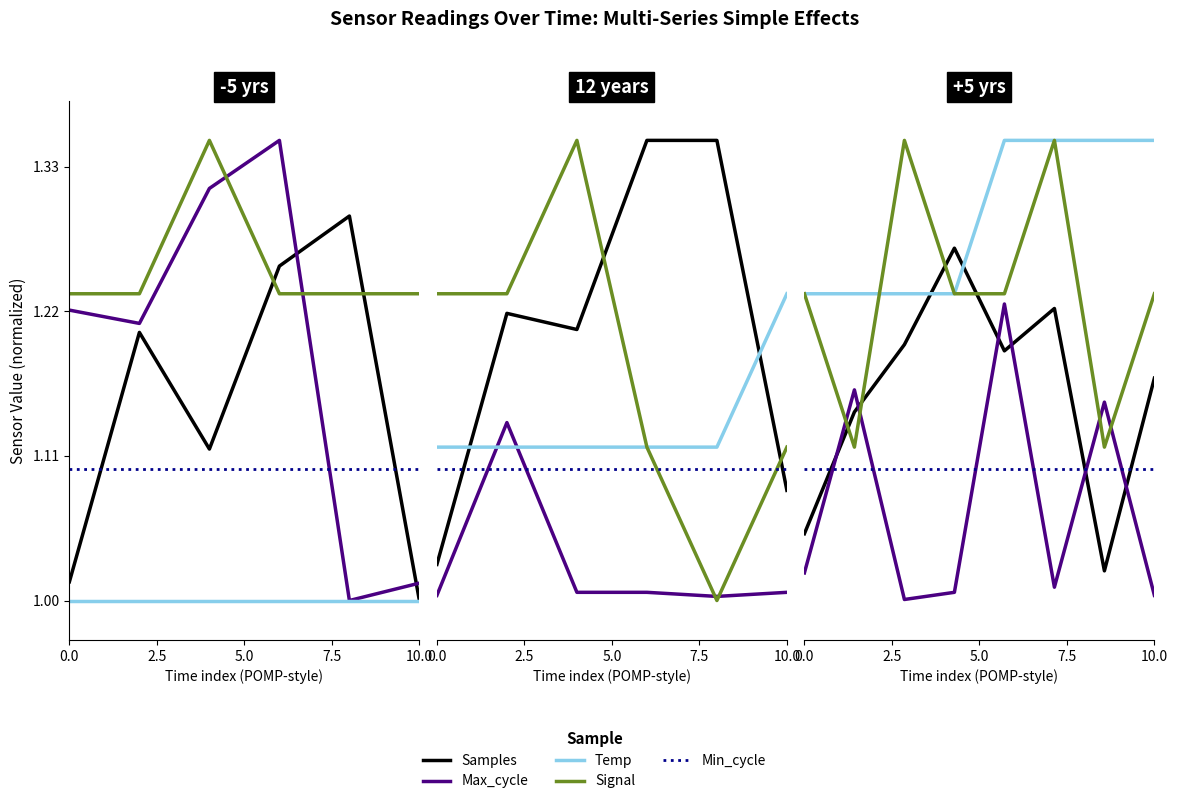

How many lines are shown in the chart?

5